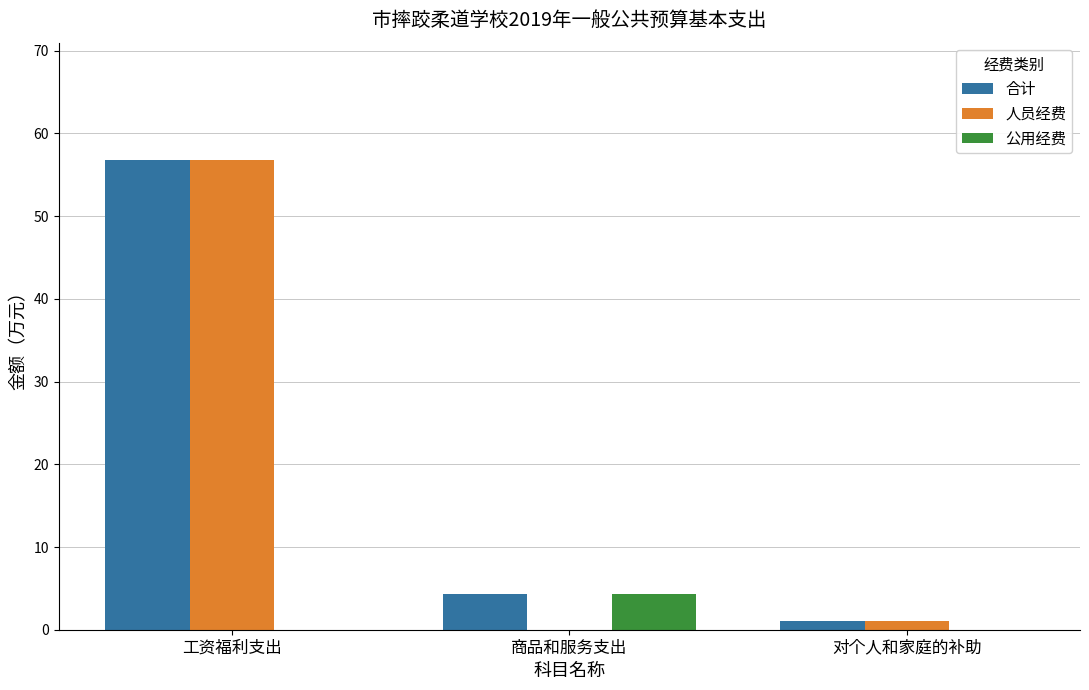

Are the bars horizontal?

No